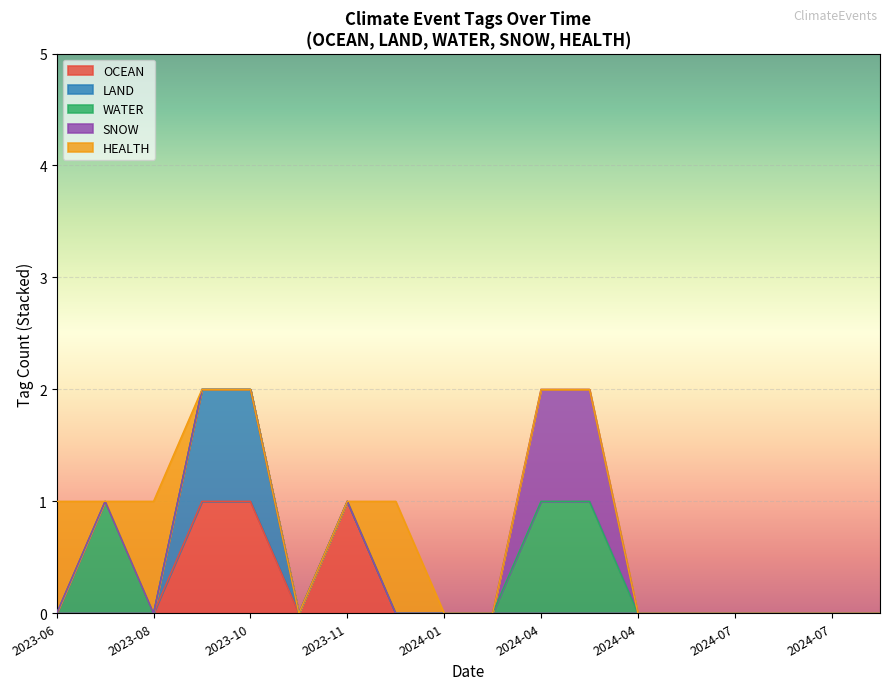

In LAND, how many points are higher than both neighbors (excluding endpoints)?

2